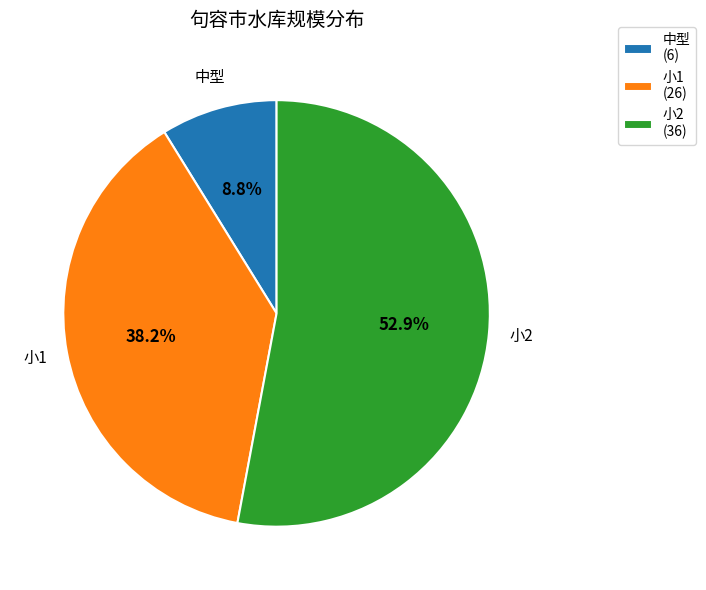

Approximately how many times larger is the value at 小2 (36) compared to 中型 (6)?

6.0